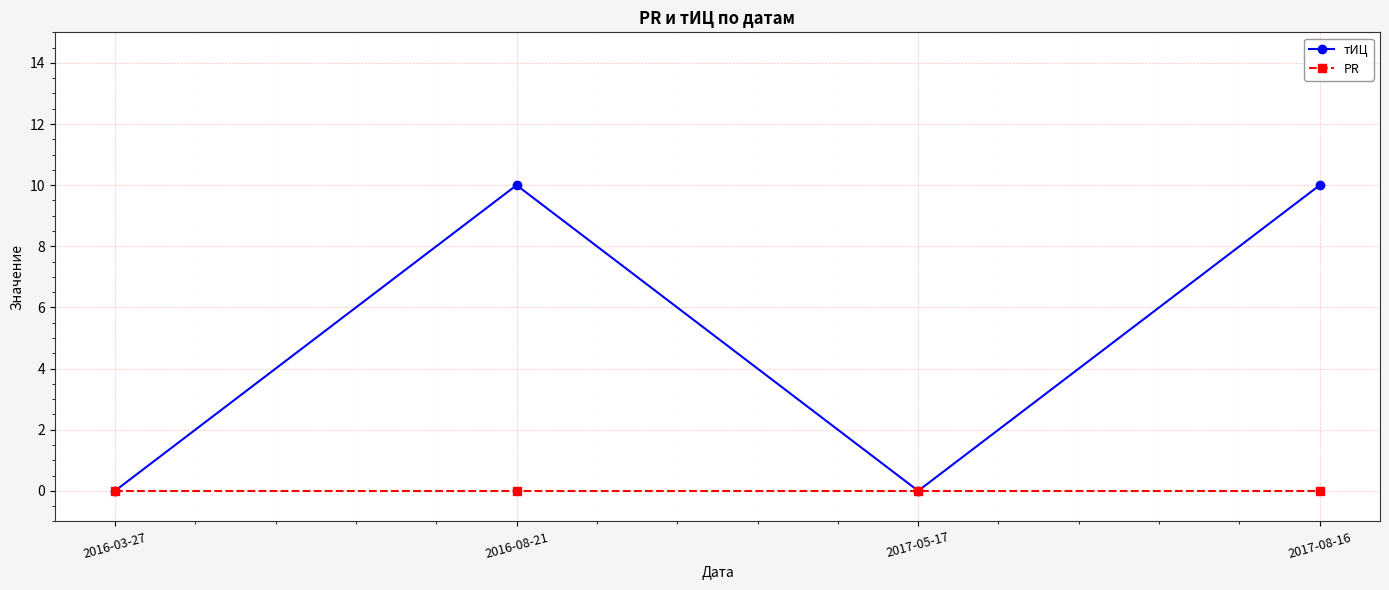

Is it true that тИЦ equals -5 at 2017-05-17?

False